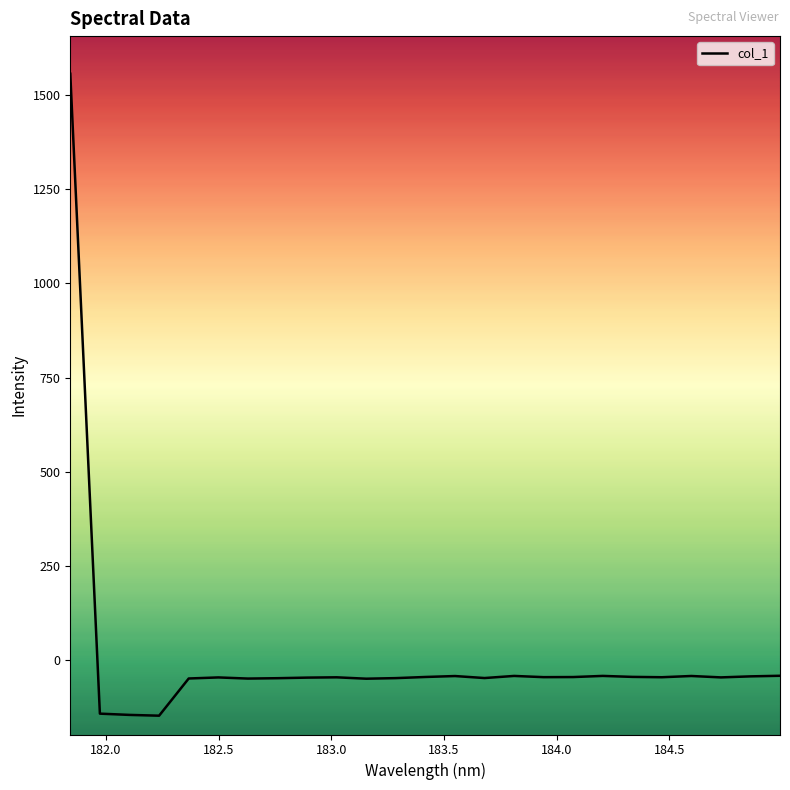

What is the difference between the second highest and minimum values?

106.1